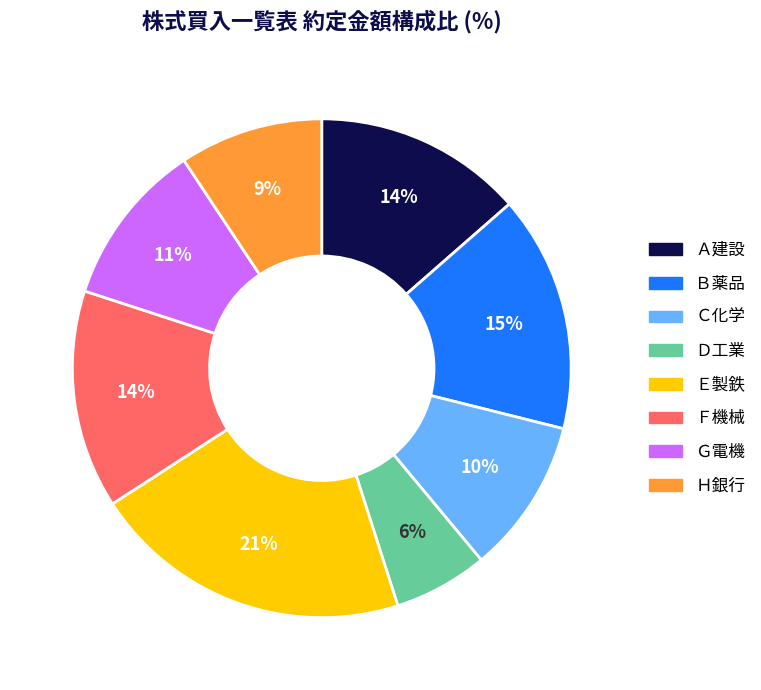

How many slices are in this pie chart?

8